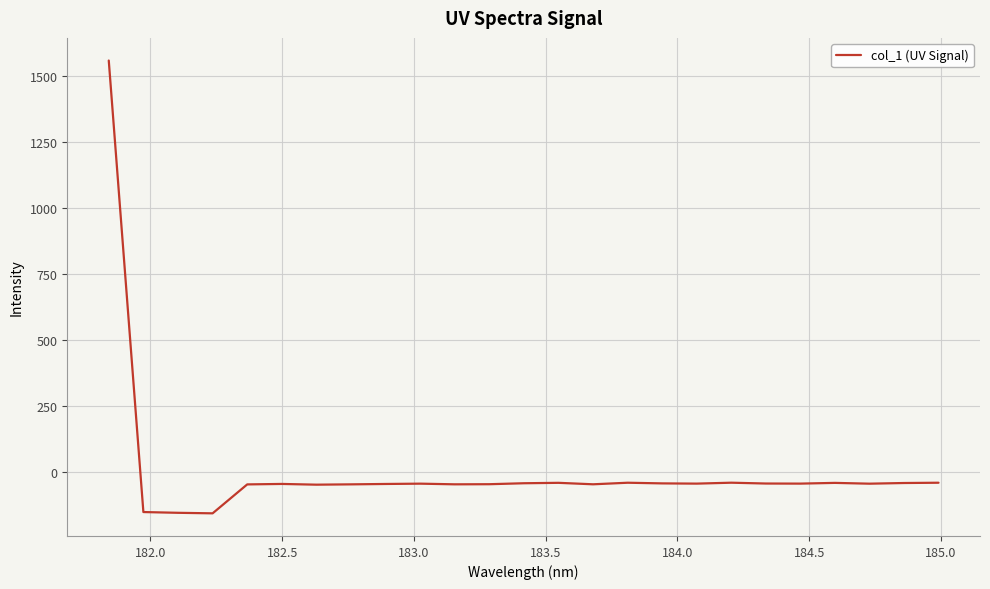

What is the maximum value shown in the chart?

1558.0